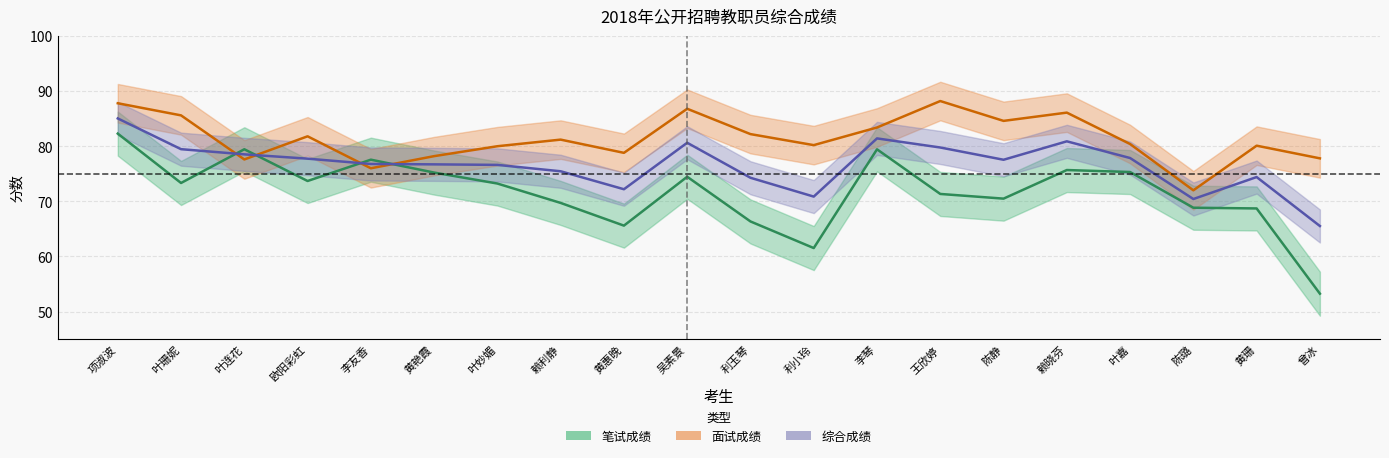

At how many categories does at least one series exceed 76?

19